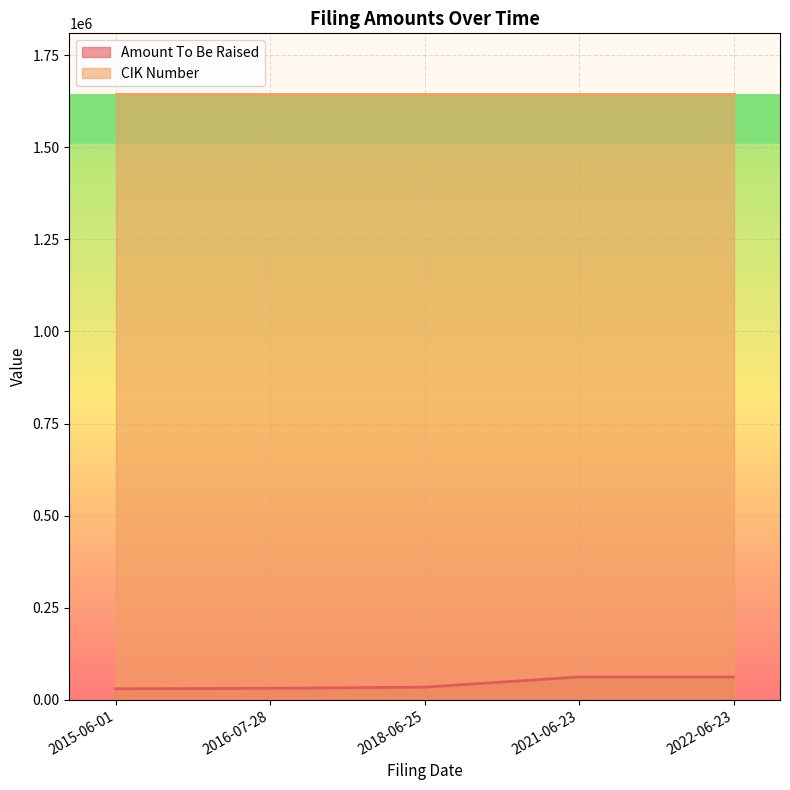

What is the difference between the values at 2016-07-28 and 2021-06-23?

30714